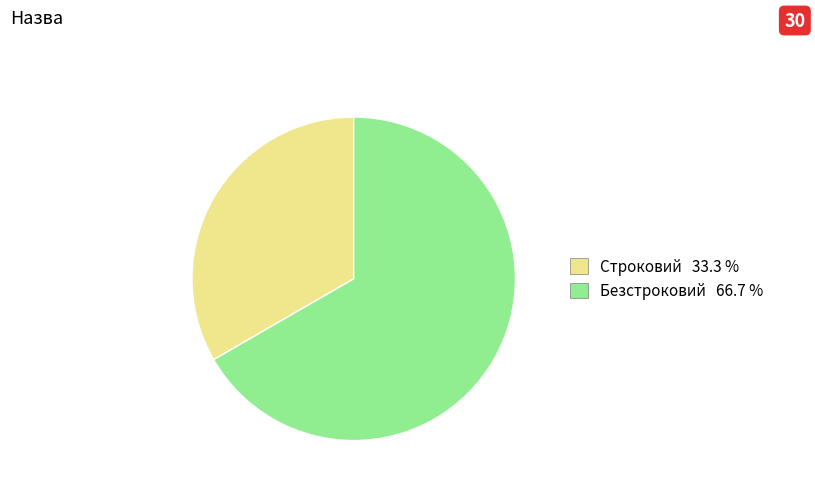

Combined, do Строковий and Безстроковий account for over 50%?

Yes